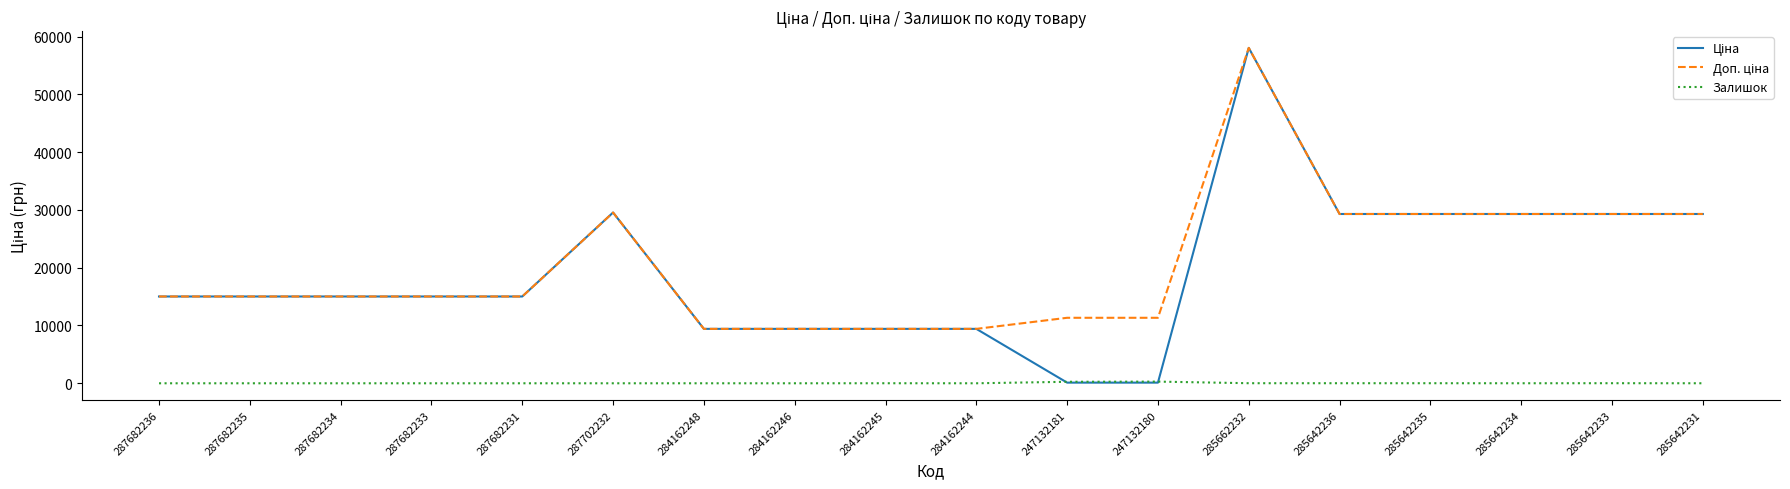

At which category is the sum across all series the highest?

285662232